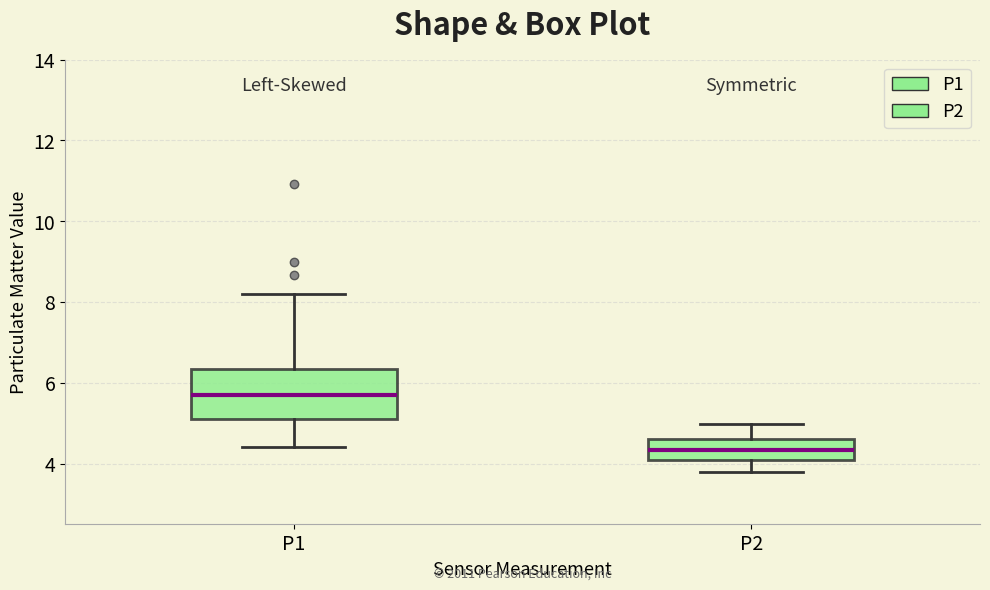

Which box is the tallest, from its lower edge to its upper edge?

P1